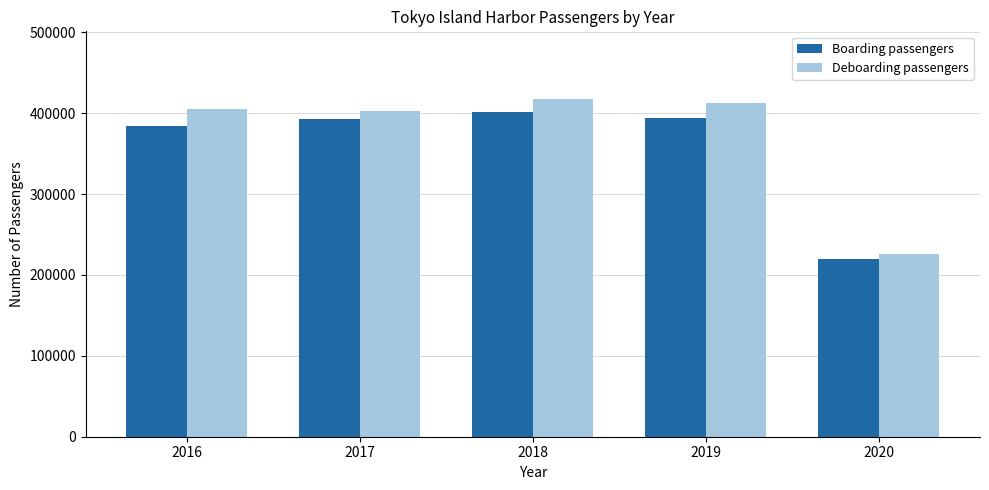

How many bars are there in total?

10